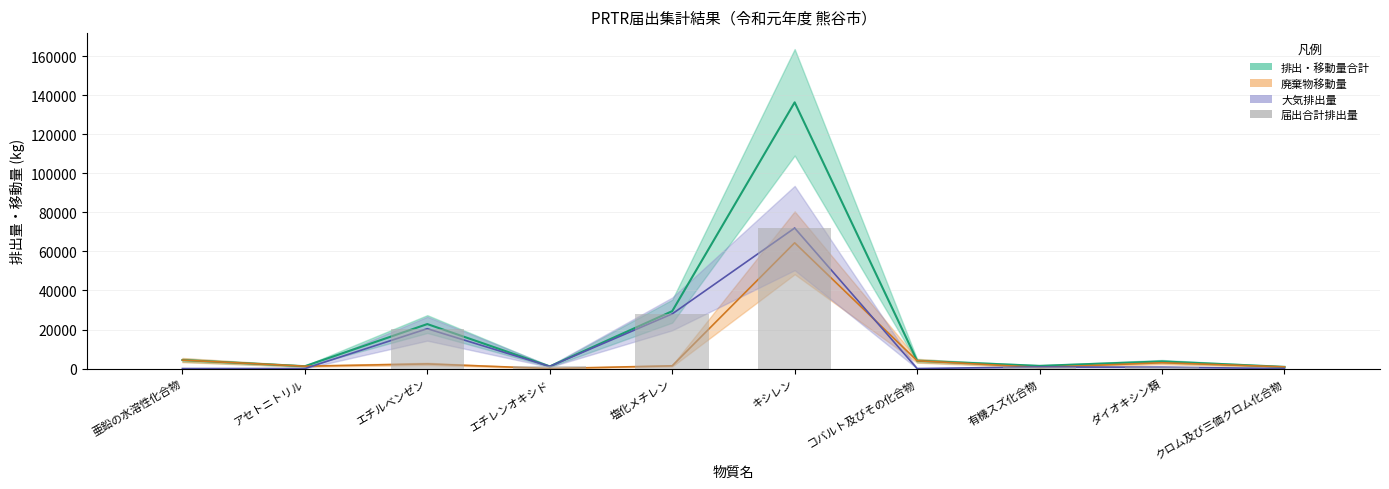

Reading left to right, transcribe all the data shown in this chart.

排出・移動量合計: 4360	1200	22790	1100	29401	136402	4000	1373	3662	861
廃棄物移動量: 4341	1200	2370	0	1400	64420	4000	568	2969	858
大気排出量: 1	0	20420	1100	28000	71982	0	800	693	0
届出合計排出量: 19	0	20420	1100	28001	71982	0	800	693	2